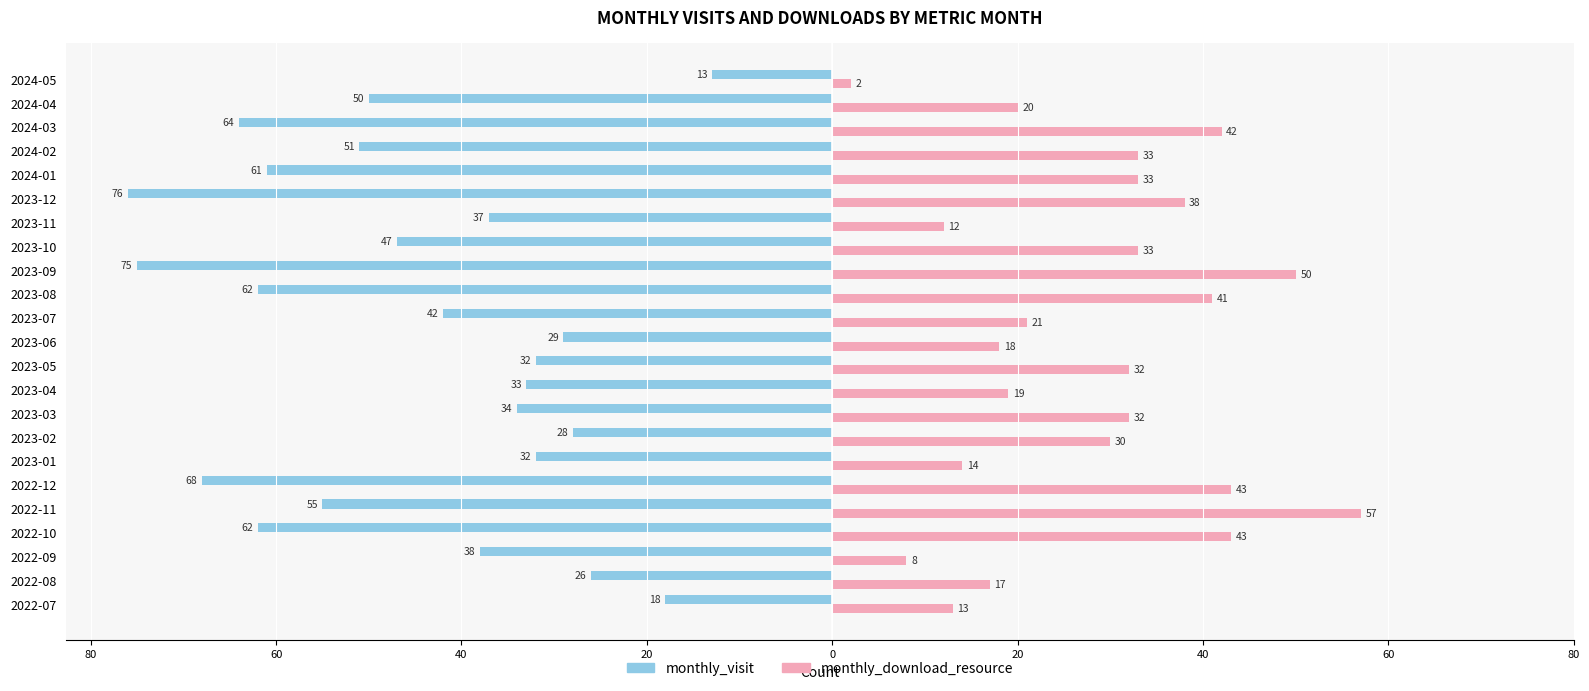

What are all the series names shown in the legend?

monthly_visit, monthly_download_resource